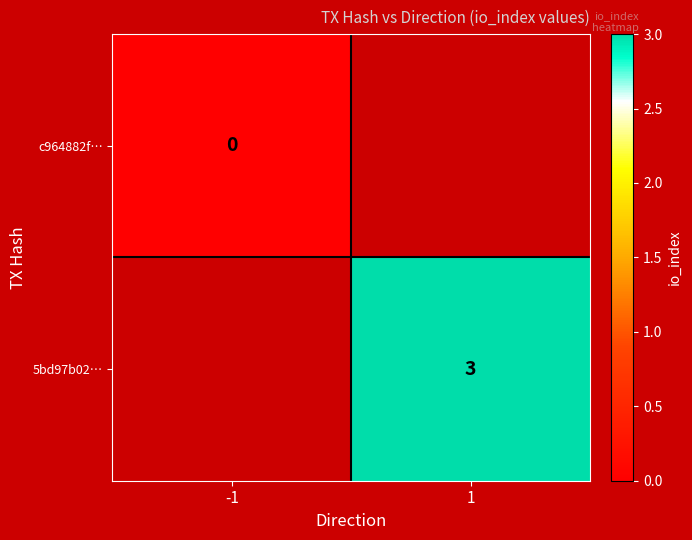

True or false: 5bd97b02… has a value of 3 at 1.

True